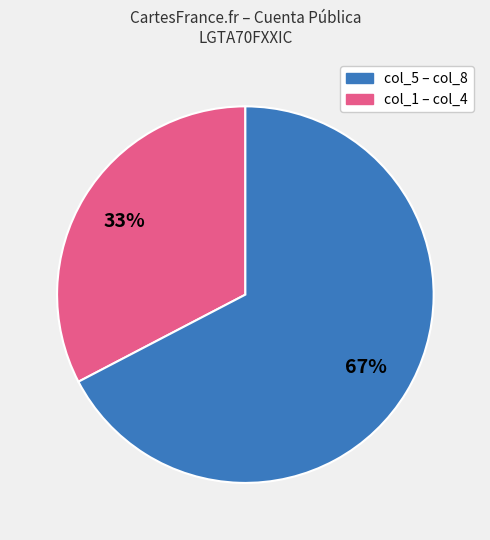

To the nearest percent, what is the average slice percentage?

50%